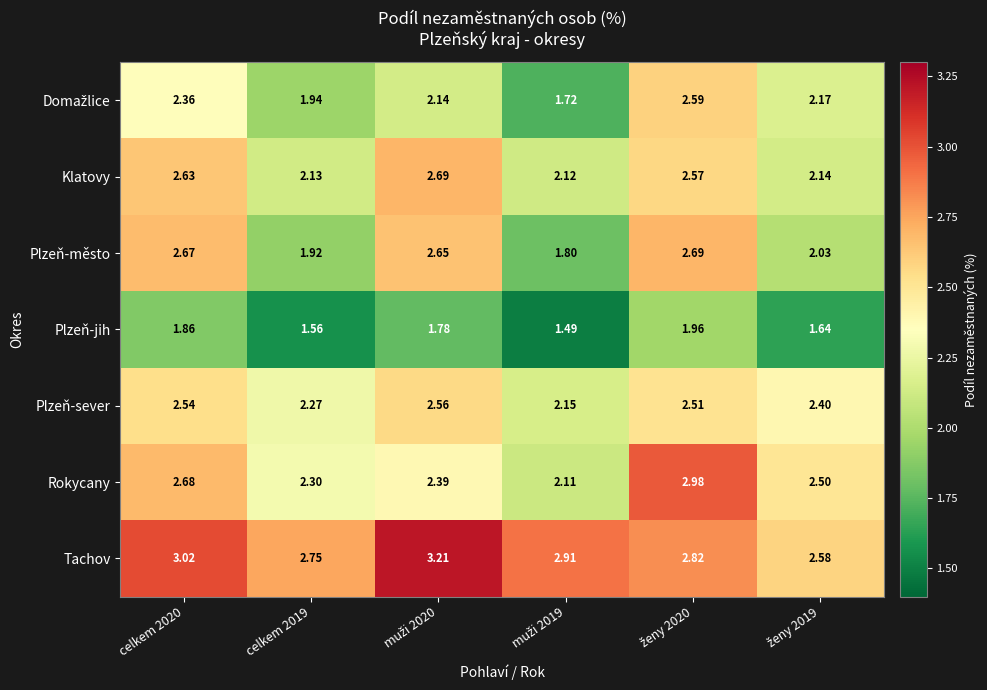

Is the value of Tachov at celkem 2020 greater than the value of Klatovy at celkem 2019?

Yes